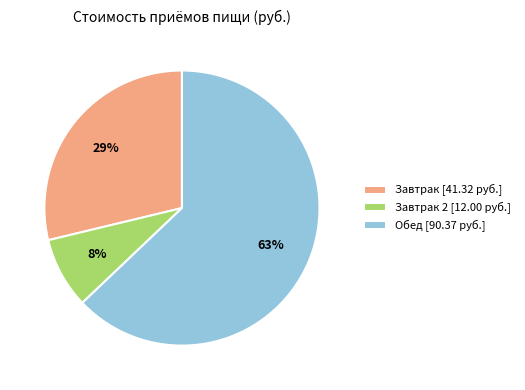

True or false: Обед [90.37 руб.] accounts for 63% of the total.

True